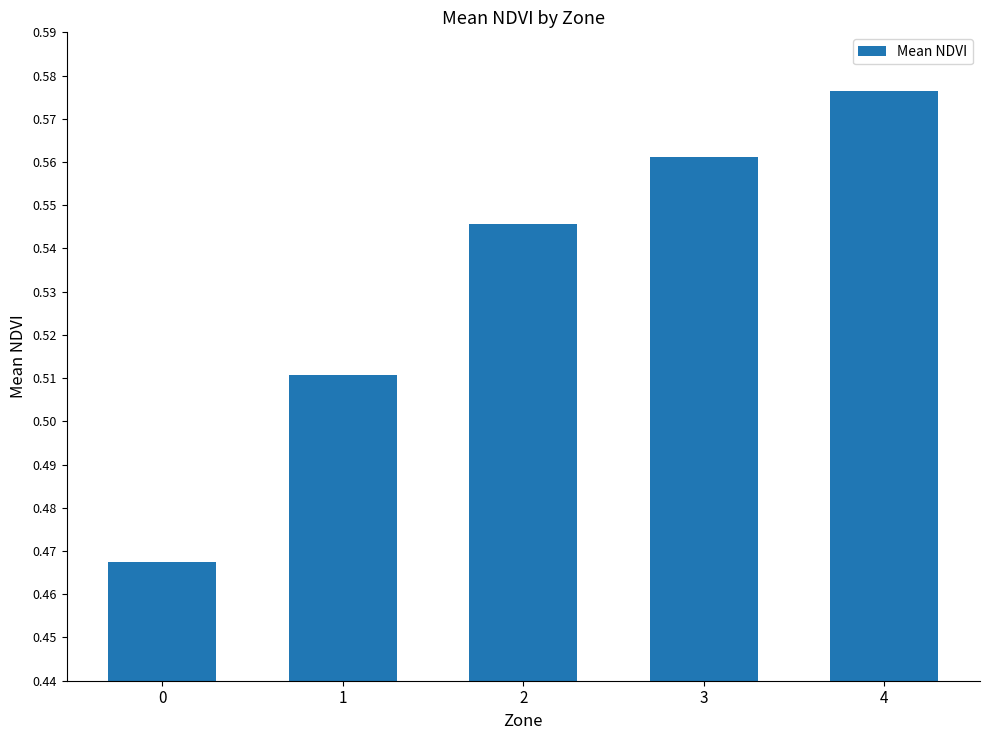

What is the change in value from 1 to 4?

+0.1